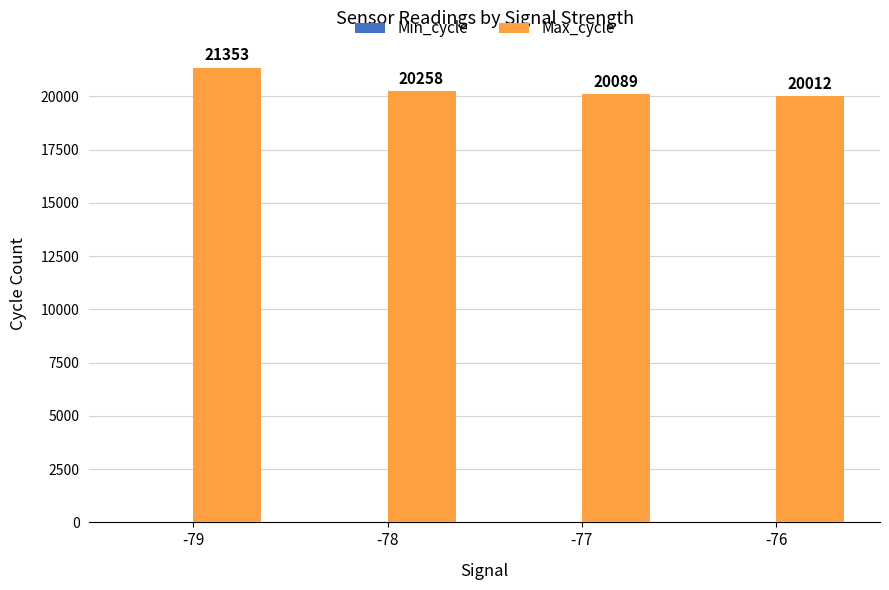

The Max_cycle series shows 20012 at -76. True or false?

True